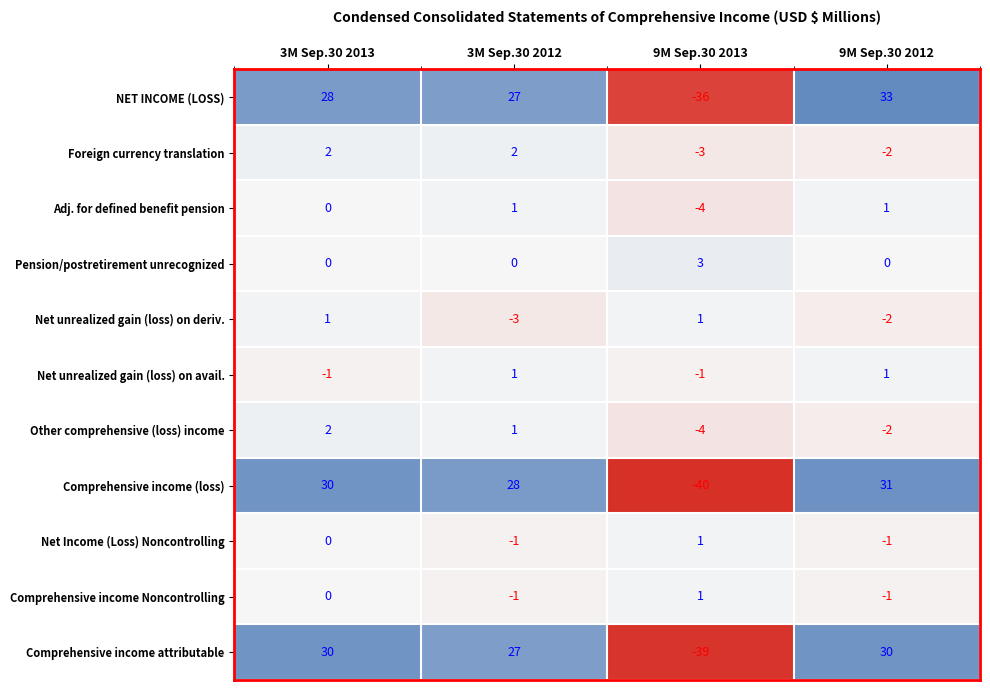

What is the difference between the second highest and minimum values in the Comprehensive income (loss) series?

70